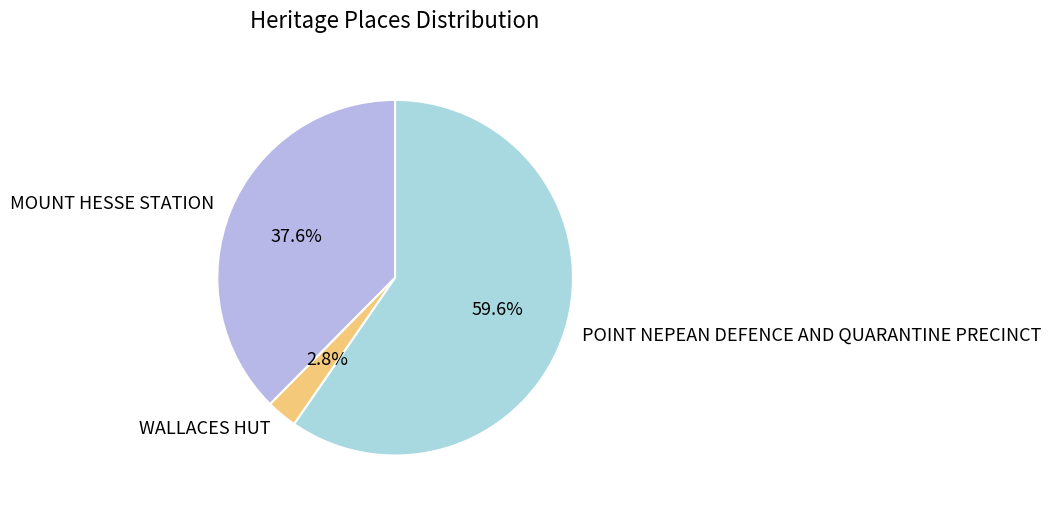

Is it true that MOUNT HESSE STATION is 38% of the pie?

True